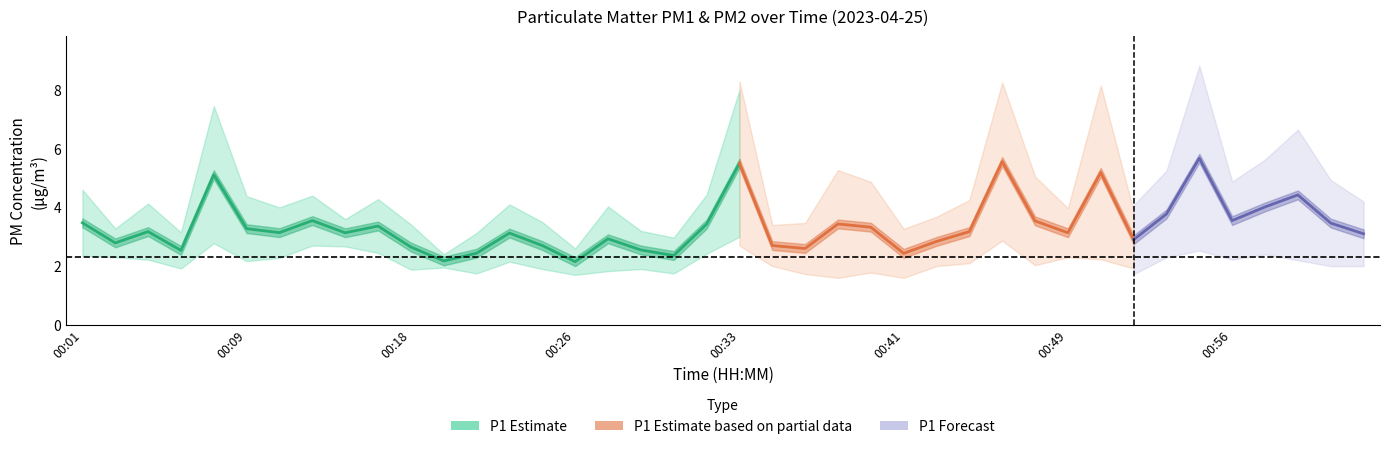

Which has a higher value, 00:12 or 00:21?

00:12